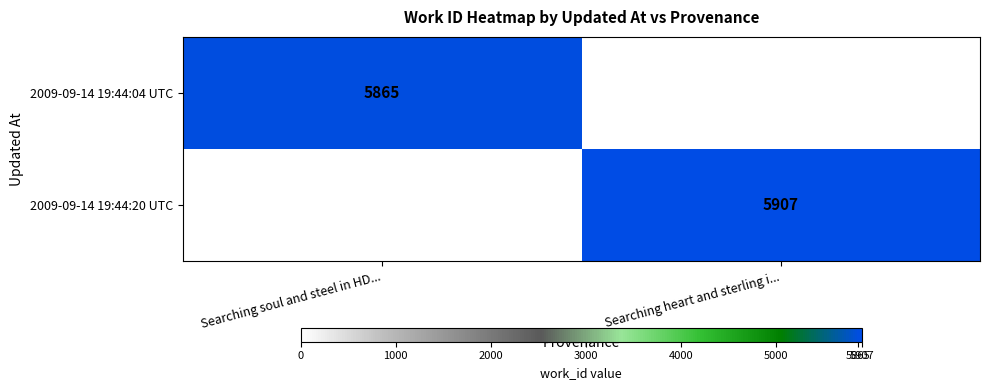

Is it true that 2009-09-14 19:44:04 UTC equals 2617 at Searching soul and steel in HD...?

False